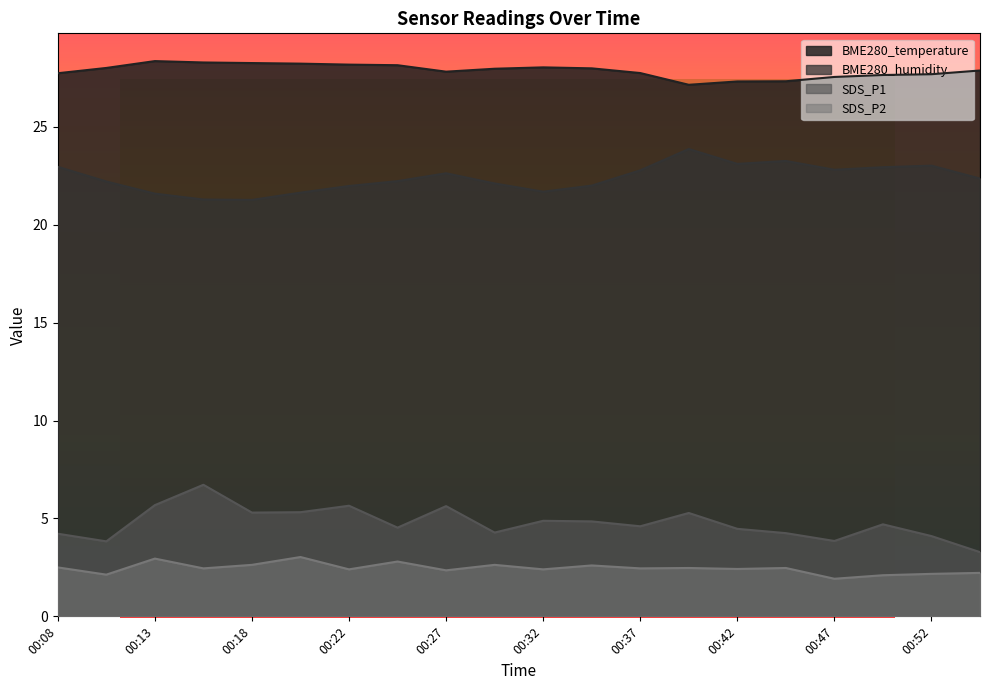

Which has a higher value, 00:27 or 00:22?

00:22